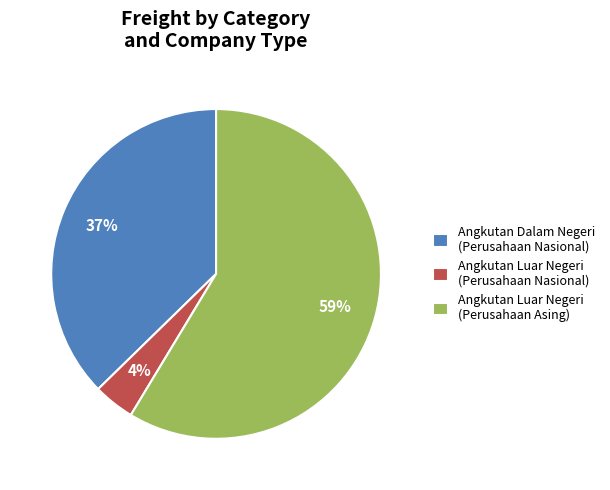

To the nearest percent, what percentage of the pie is Angkutan Luar Negeri (Perusahaan Asing)?

59%